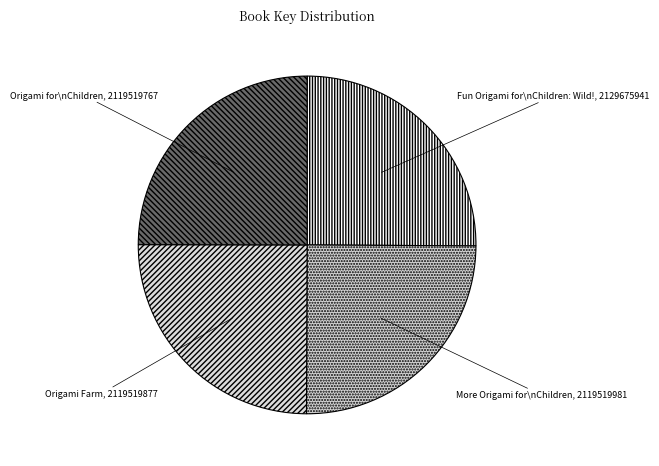

What is the ratio of the value at Fun Origami for\nChildren: Wild! to the value at Origami Farm?

1.0